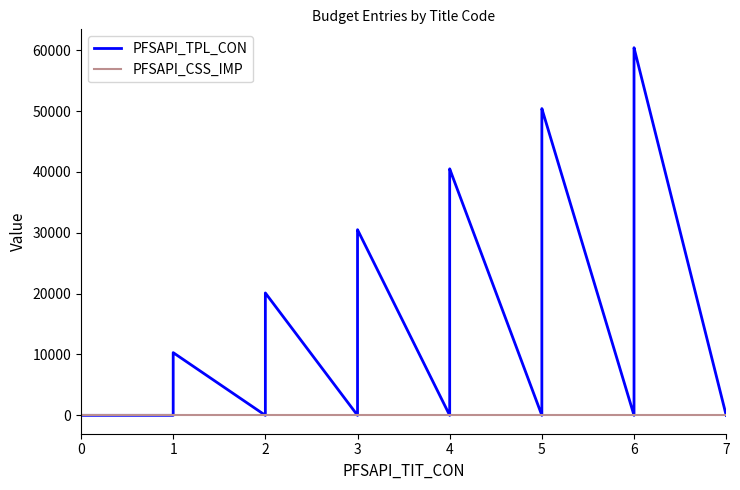

True or false: PFSAPI_CSS_IMP has more than 2 interior local peaks.

False